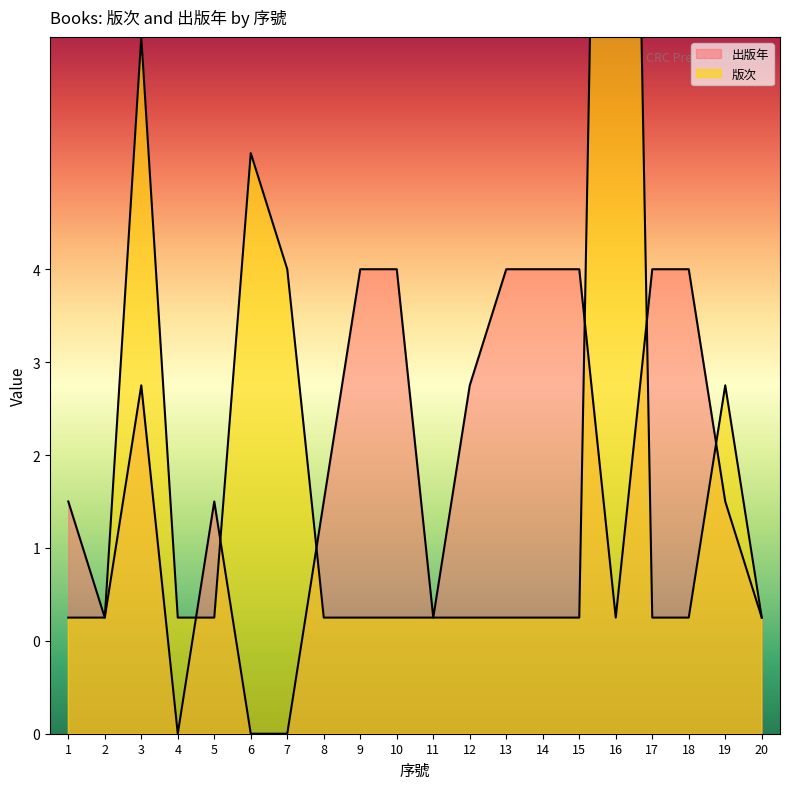

Between 4 and 9, which series saw the biggest shift?

出版年